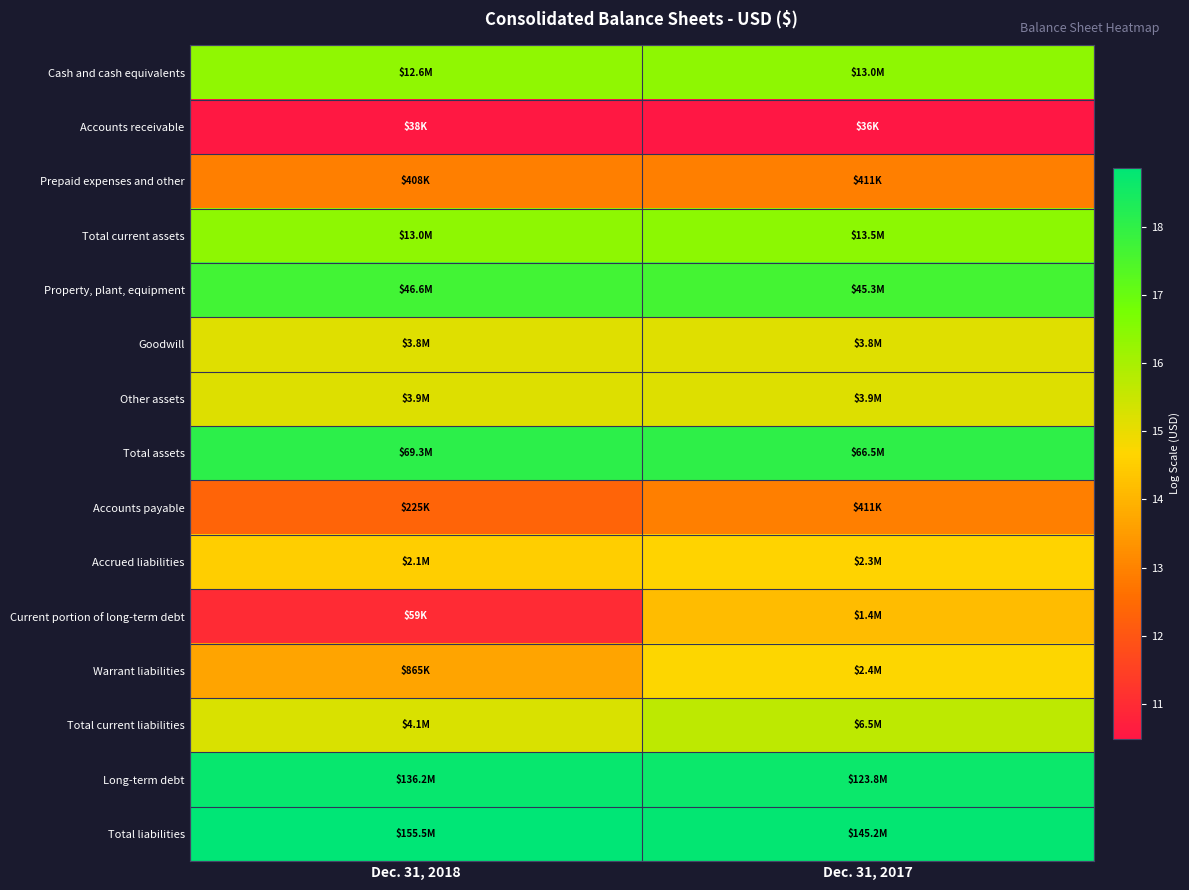

Rank the series by their maximum value, from highest to lowest.

Total liabilities, Long-term debt, Total assets, Property, plant, equipment, Total current assets, Cash and cash equivalents, Total current liabilities, Other assets, Goodwill, Warrant liabilities, Accrued liabilities, Current portion of long-term debt, Prepaid expenses and other, Accounts payable, Accounts receivable